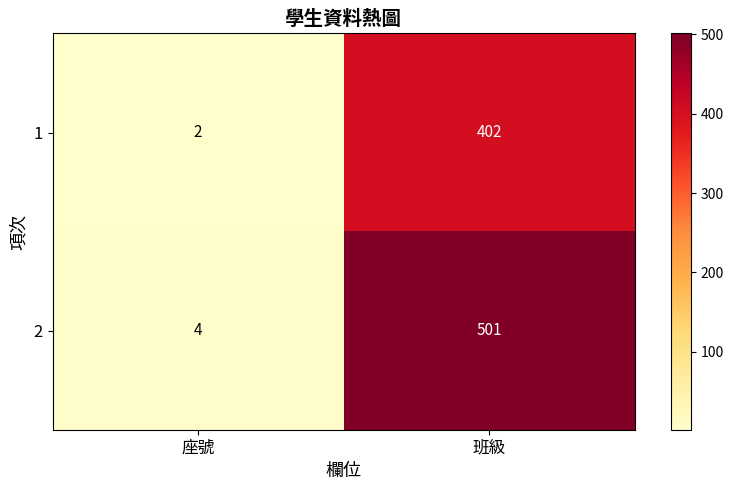

Which series has the largest range (max minus min)?

2